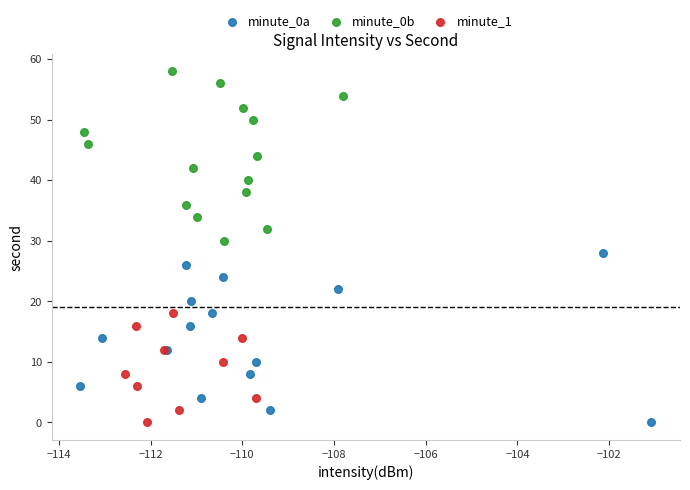

Which series reaches the maximum Y coordinate?

minute_0b